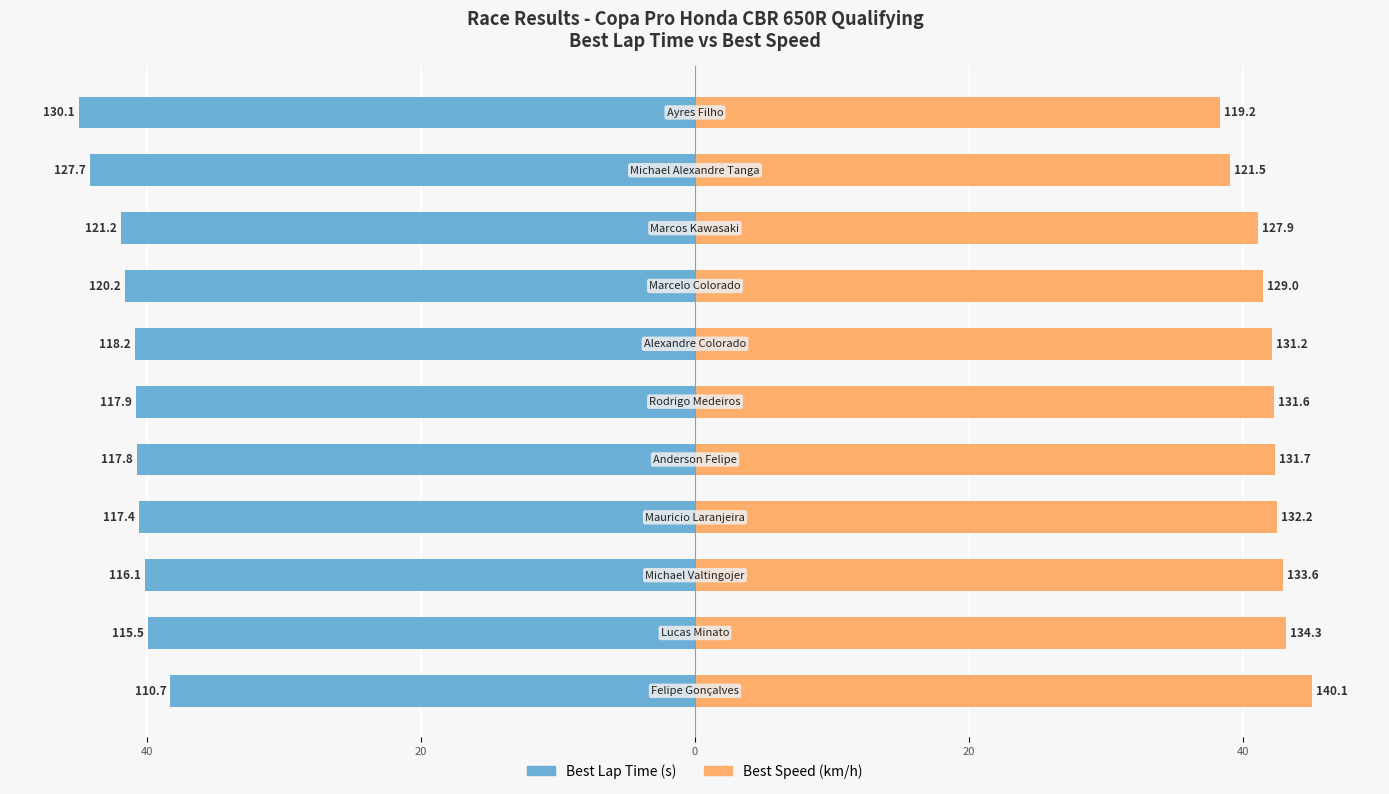

Rank the series by their maximum value, from highest to lowest.

Best Speed (km/h), Best Lap Time (s)